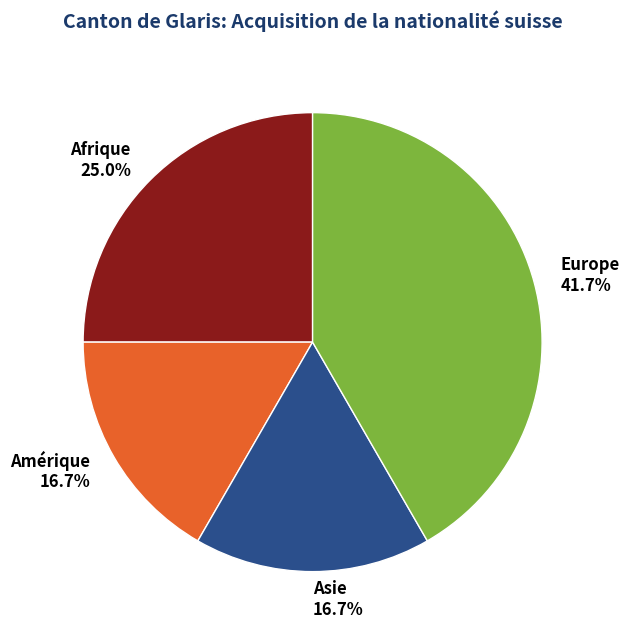

To the nearest percent, what portion does Asie represent?

17%